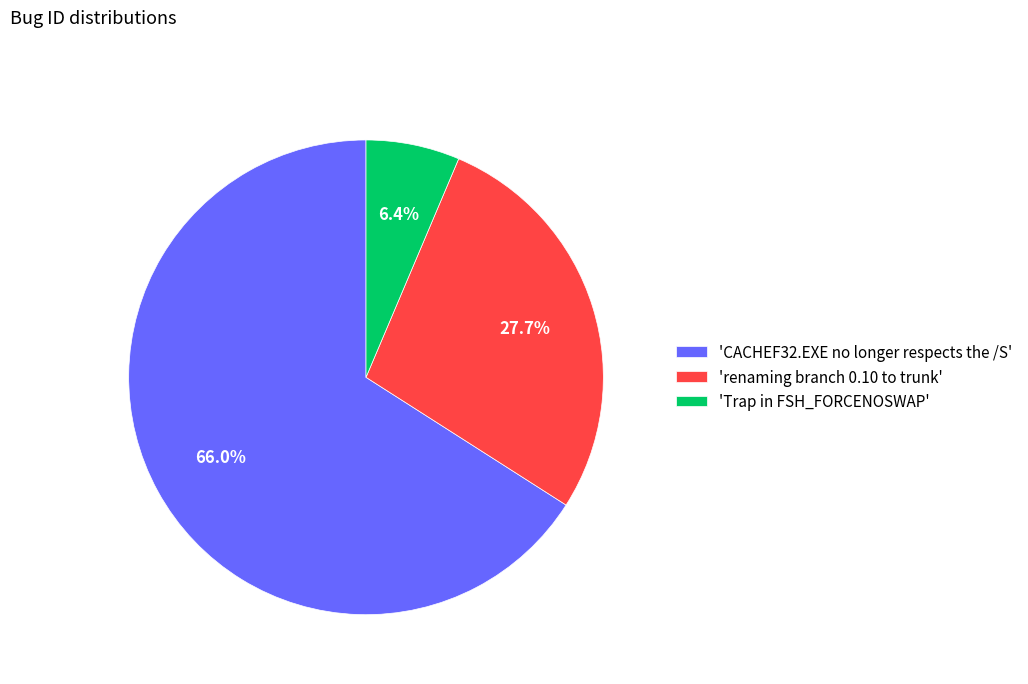

What is the ratio of the value at 'renaming branch 0.10 to trunk' to the value at 'Trap in FSH_FORCENOSWAP'?

4.3